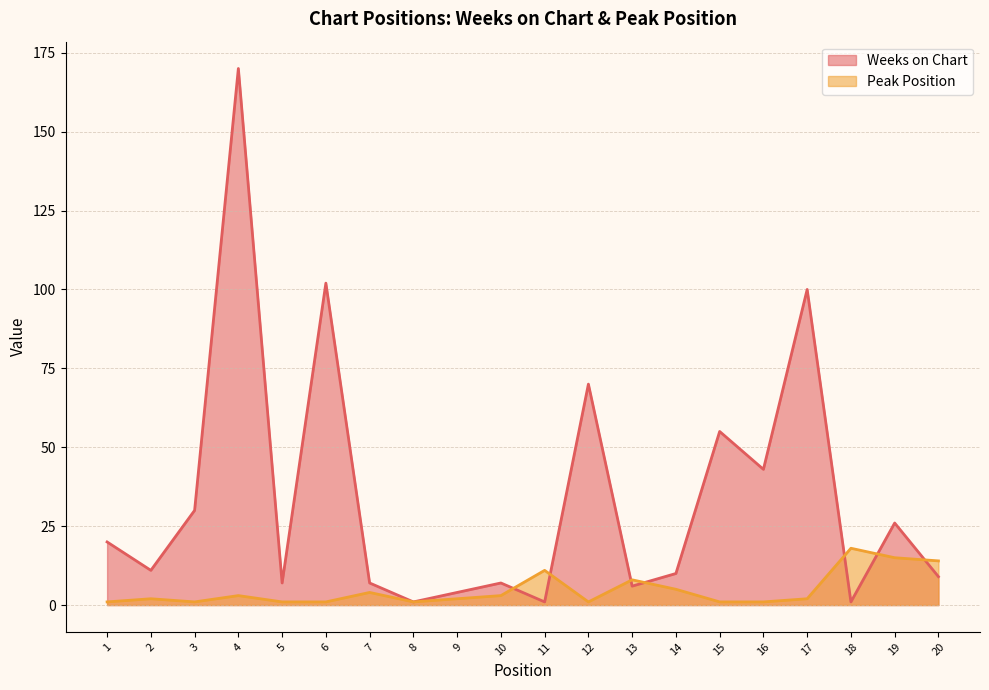

Where is Peak Position nearest to the value 9?

13